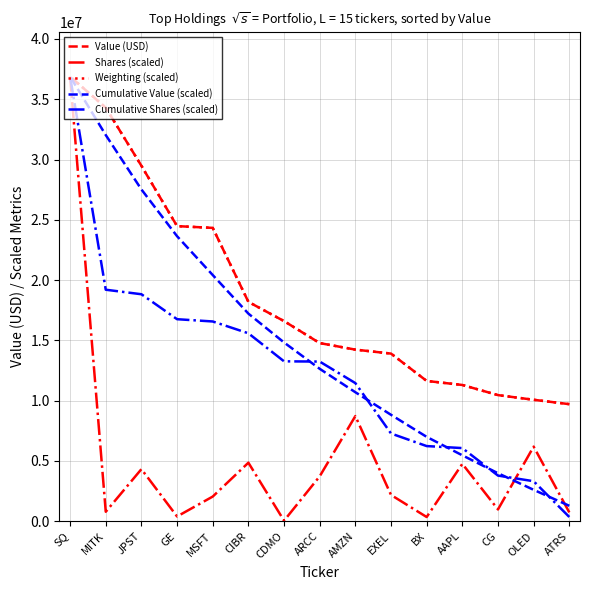

What is the smallest value displayed?

42215.0